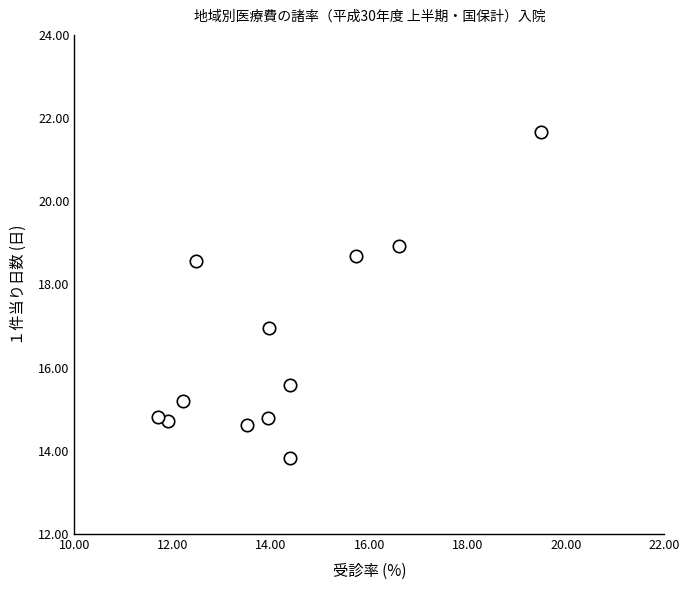

What is the range of X values (max minus min)?

7.8